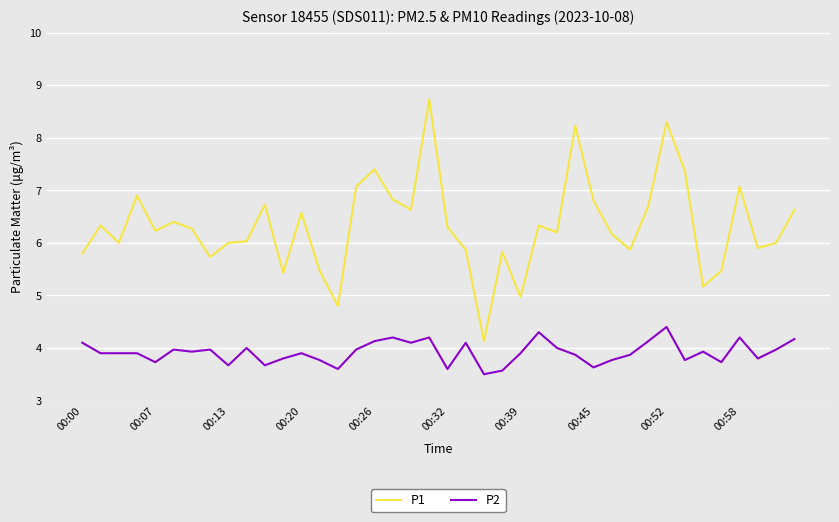

What is the highest value of the P1 series?

8.7